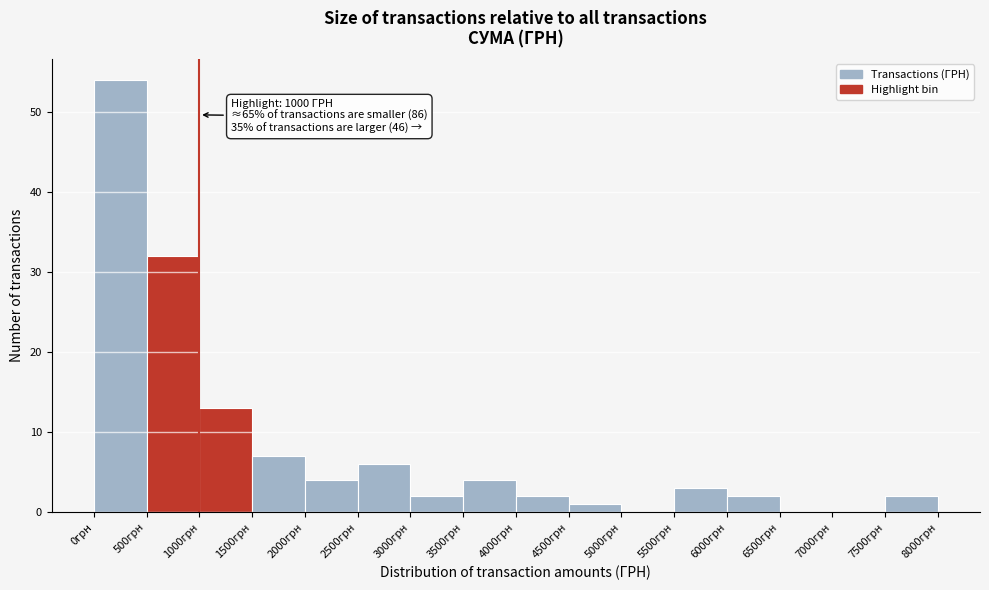

Over which range of the x-axis is the bar tallest?

0 to 500